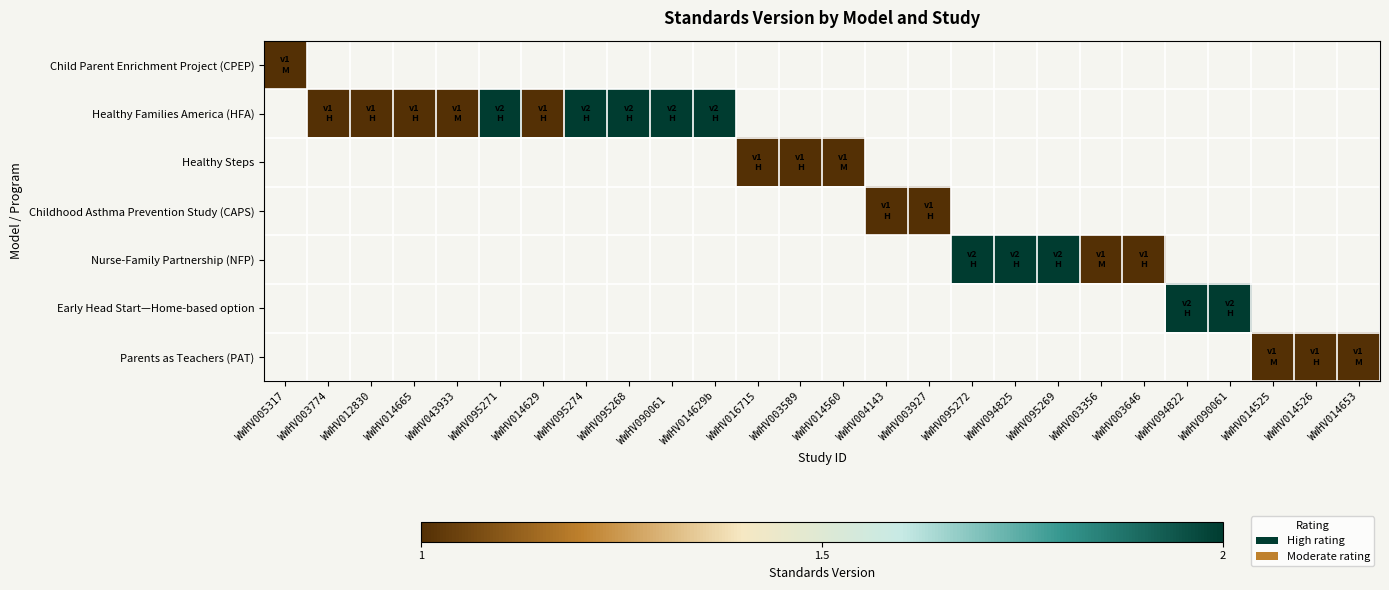

How many series are shown in this chart?

7